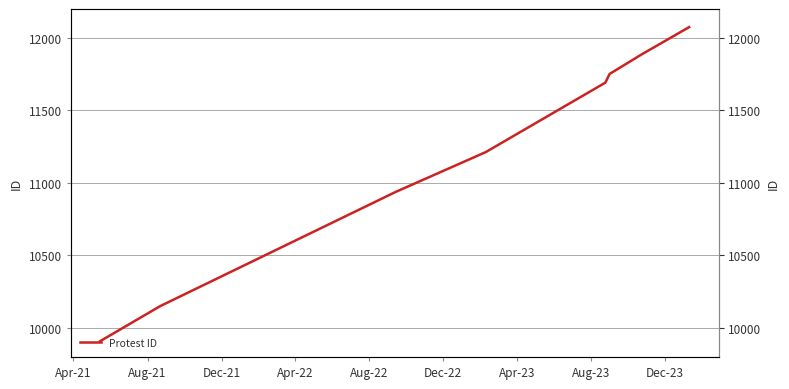

True or false: there are more than 0 points higher than both neighbors.

False